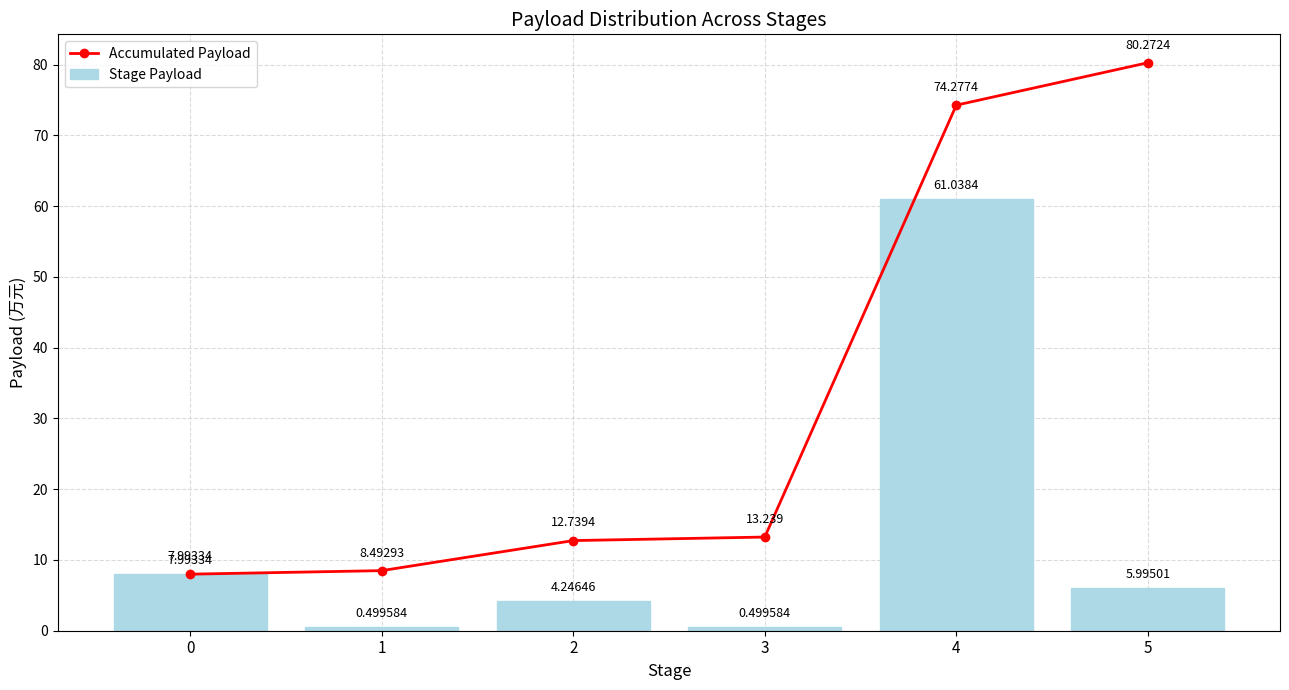

Is it true that Stage Payload equals 61.0 at 4?

True